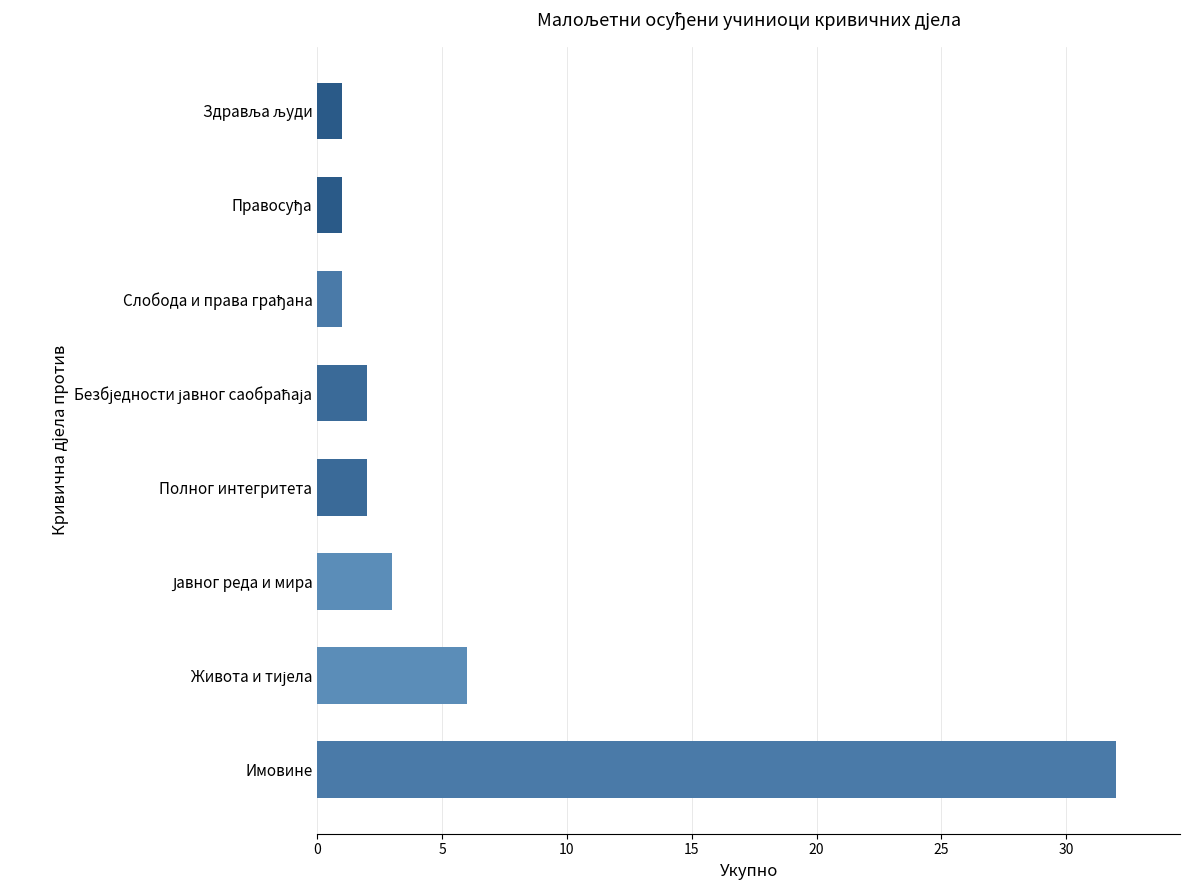

Reading top to bottom, list all the values displayed in this chart.

1	1	1	2	2	3	6	32